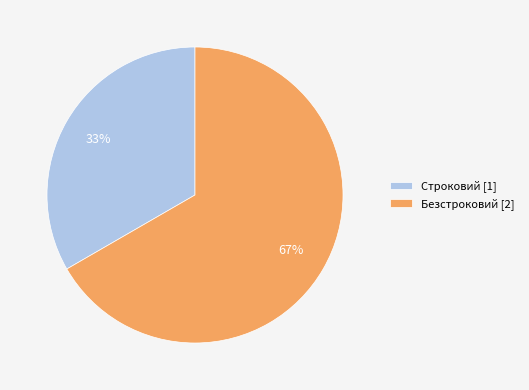

Count the number of slices in the pie.

2